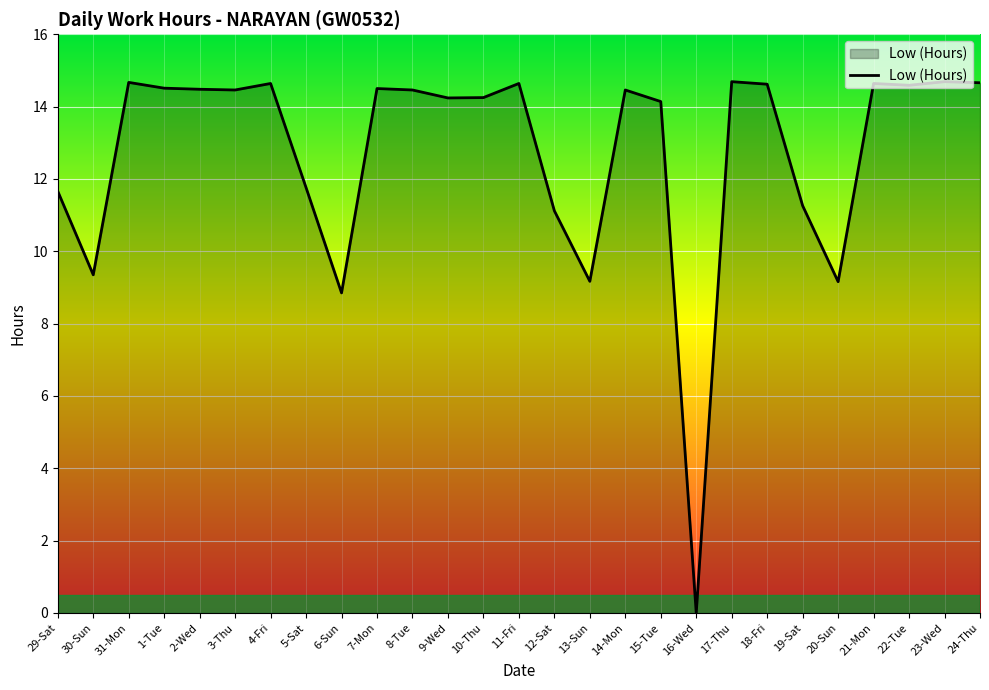

At which category does the chart reach its minimum across all series?

16-Wed